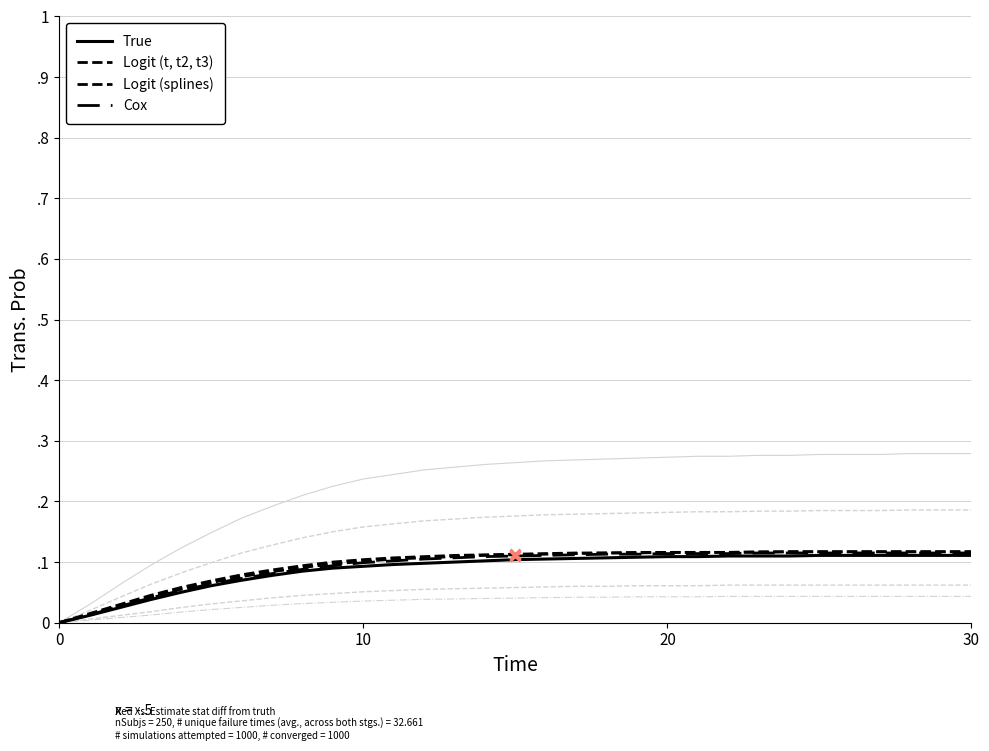

True or false: Cox and True cross at least once.

False